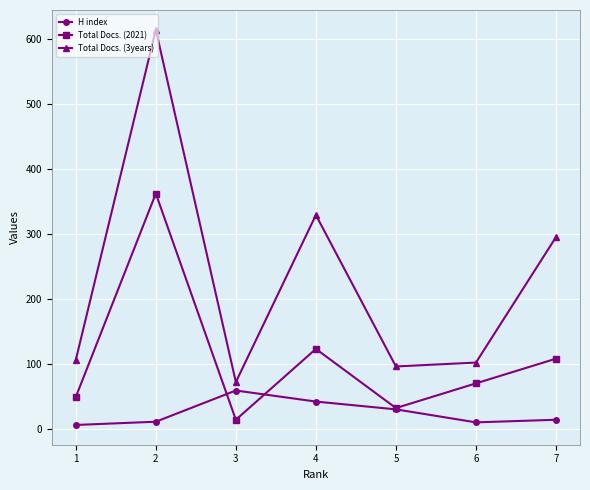

What is the total value across all series at 6?

182